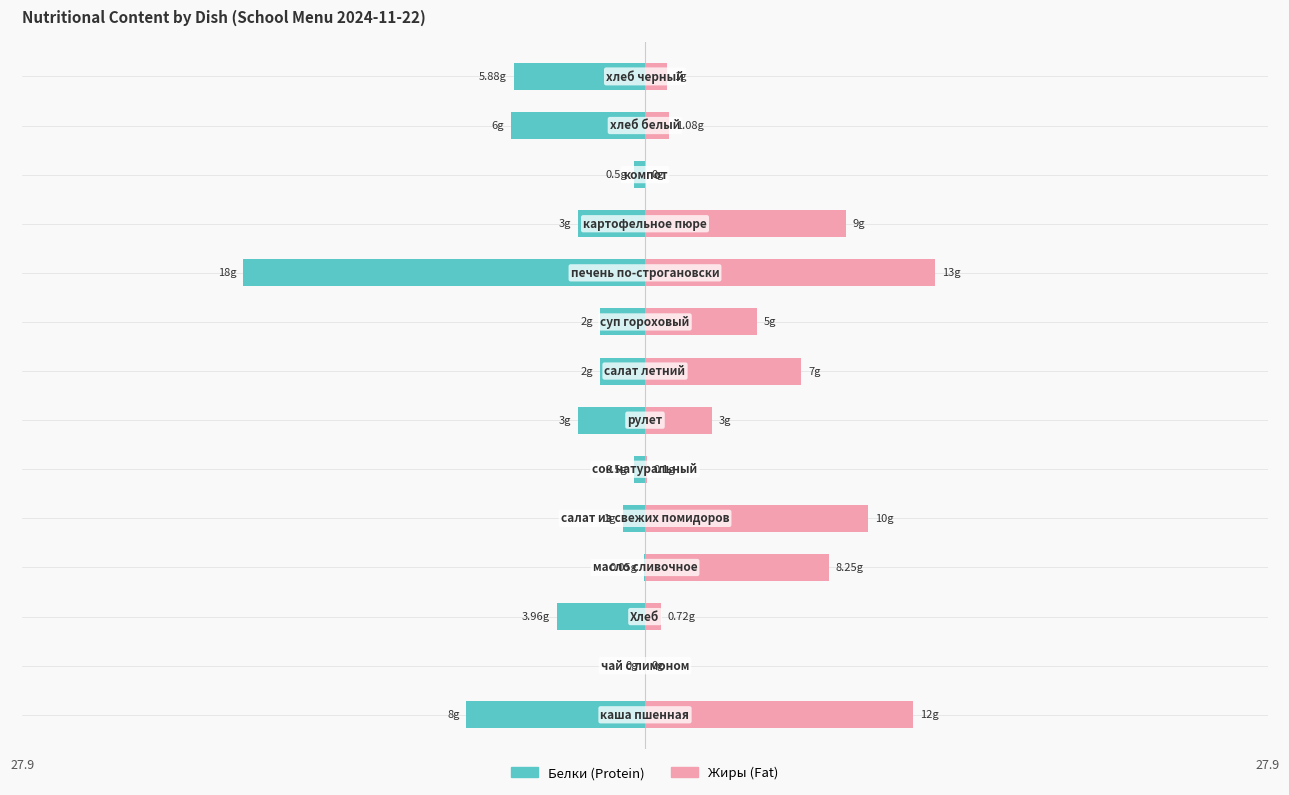

Is it true that Жиры equals 4.3 at 1?

False